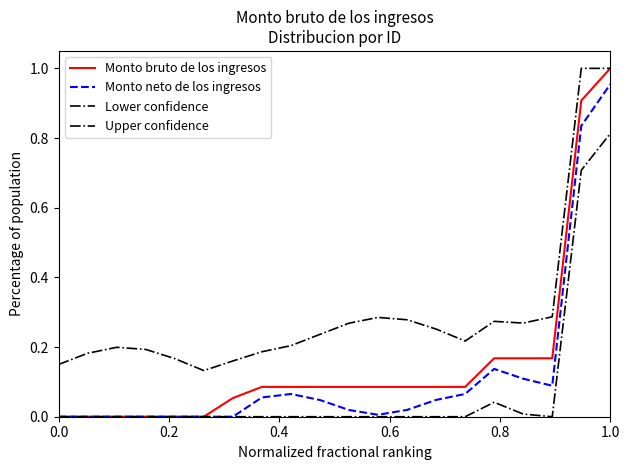

What is the sum of all Monto bruto de los ingresos values?

3.1